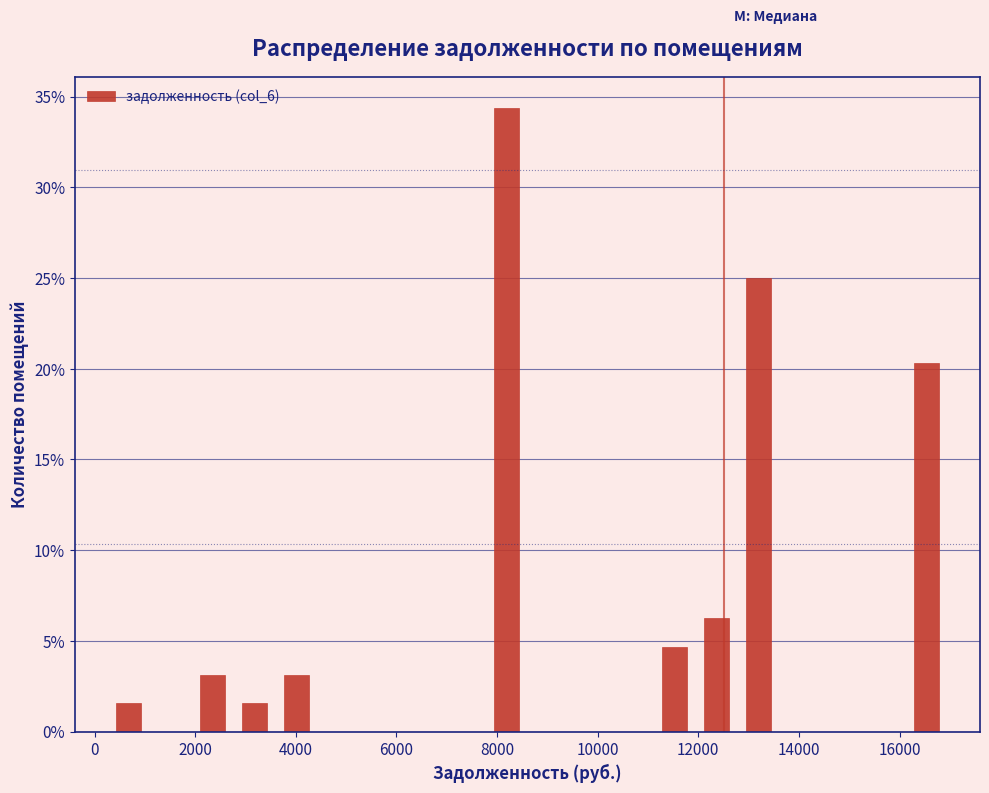

Which range on the x-axis has the tallest bar?

7800 to 8600